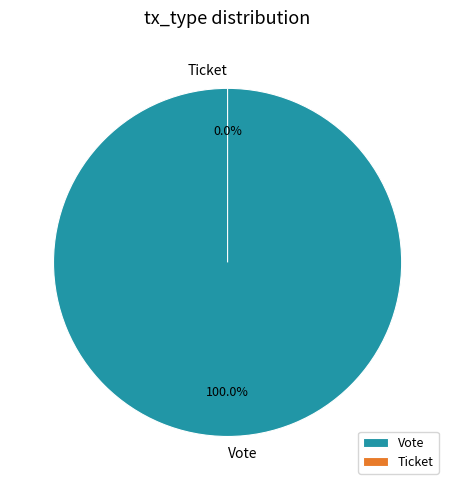

To the nearest percent, what is the difference between the Vote and Ticket slice percentages?

100%